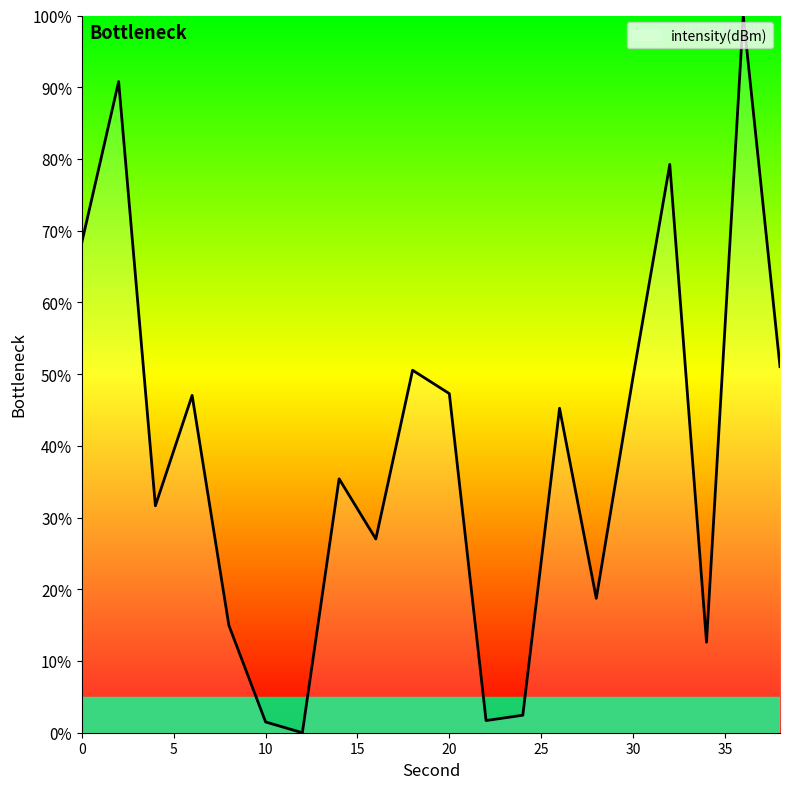

What is the greatest value displayed?

100.0